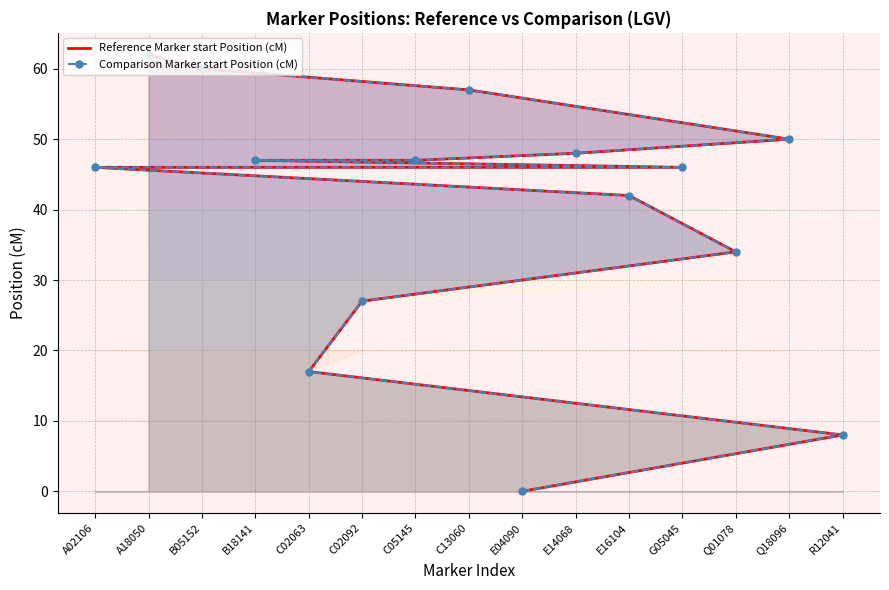

True or false: Comparison Marker start Position (cM) and Reference Marker start Position (cM) intersect in this chart.

False